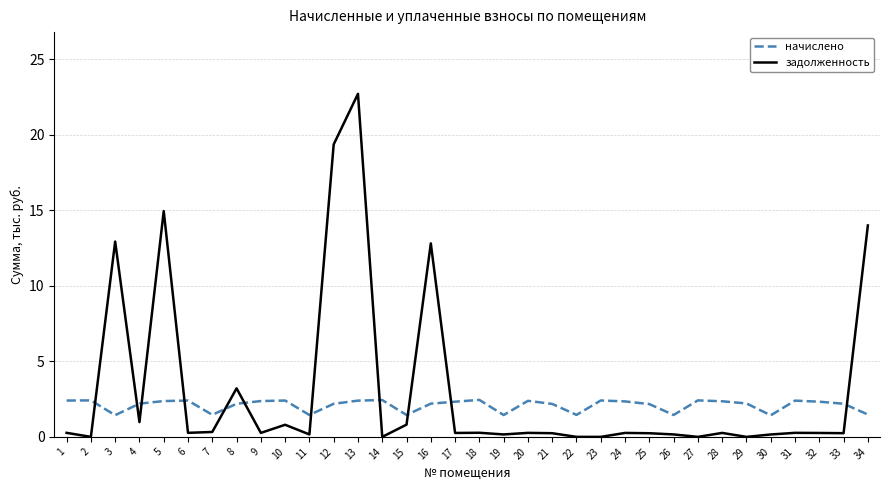

What is the average value of the начислено series?

2.1